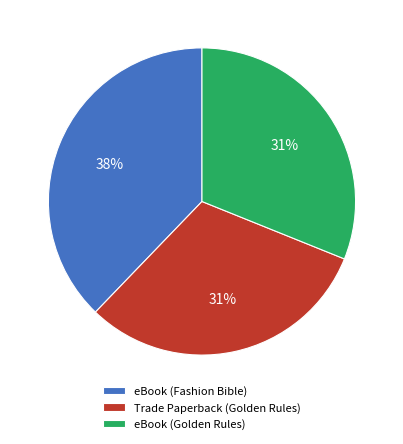

Is Trade Paperback (Golden Rules) the majority of the pie?

No